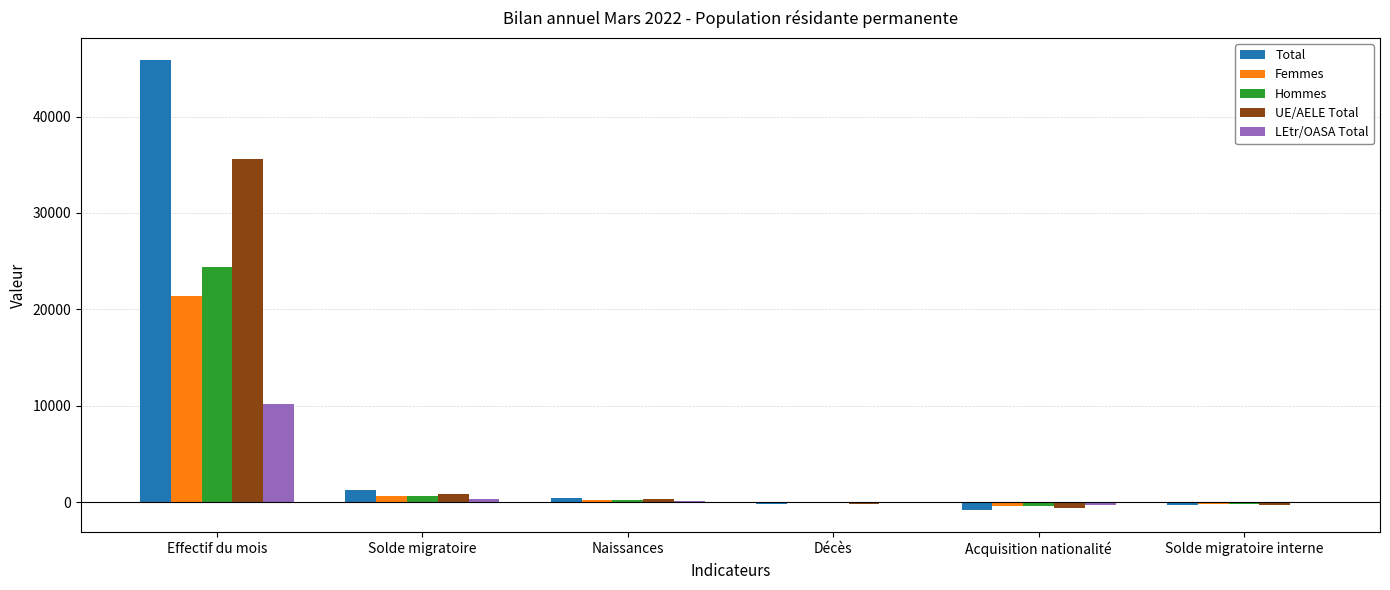

What is the maximum value for Hommes?

24386